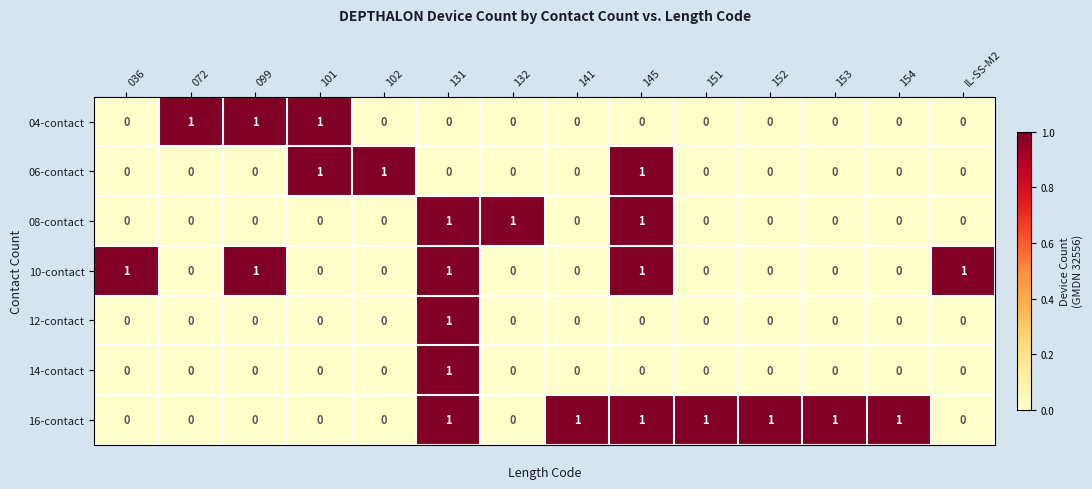

Which series has the largest total across all categories?

16-contact